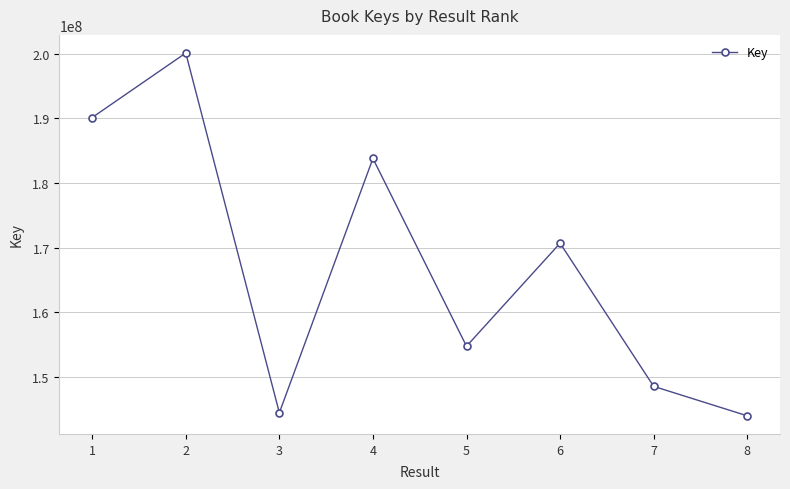

What value does the data have at 8, to the nearest 100?

144016100